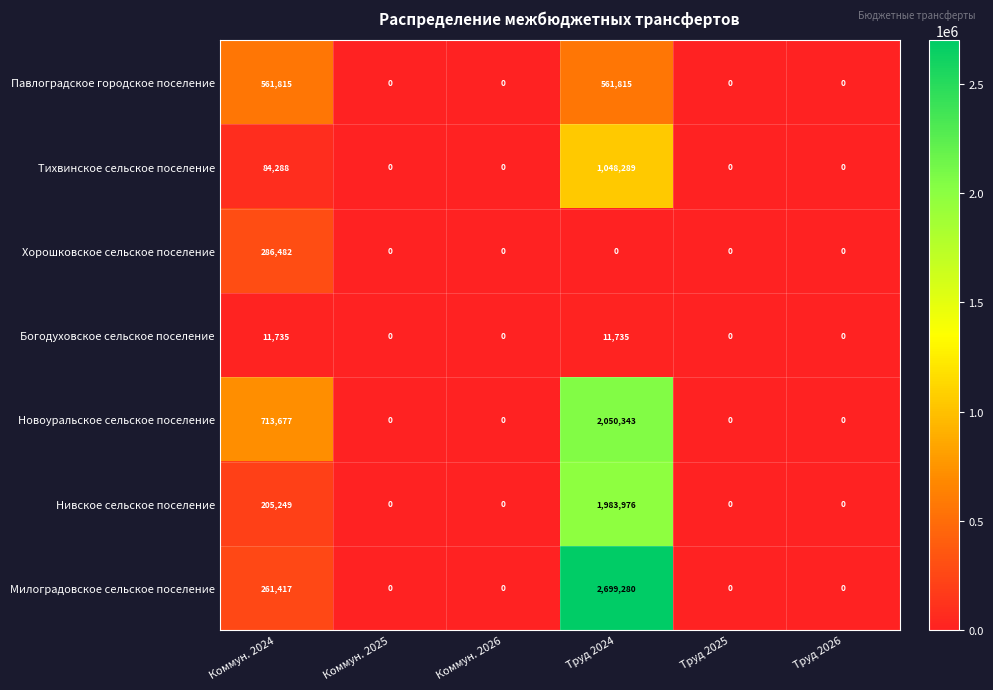

At which category is the sum across all series the highest?

Труд 2024